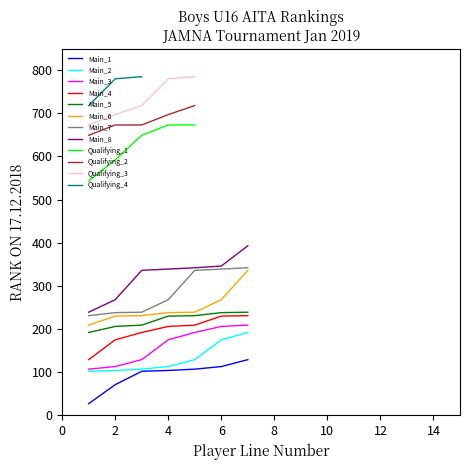

True or false: Main_3 and Main_6 intersect in this chart.

False